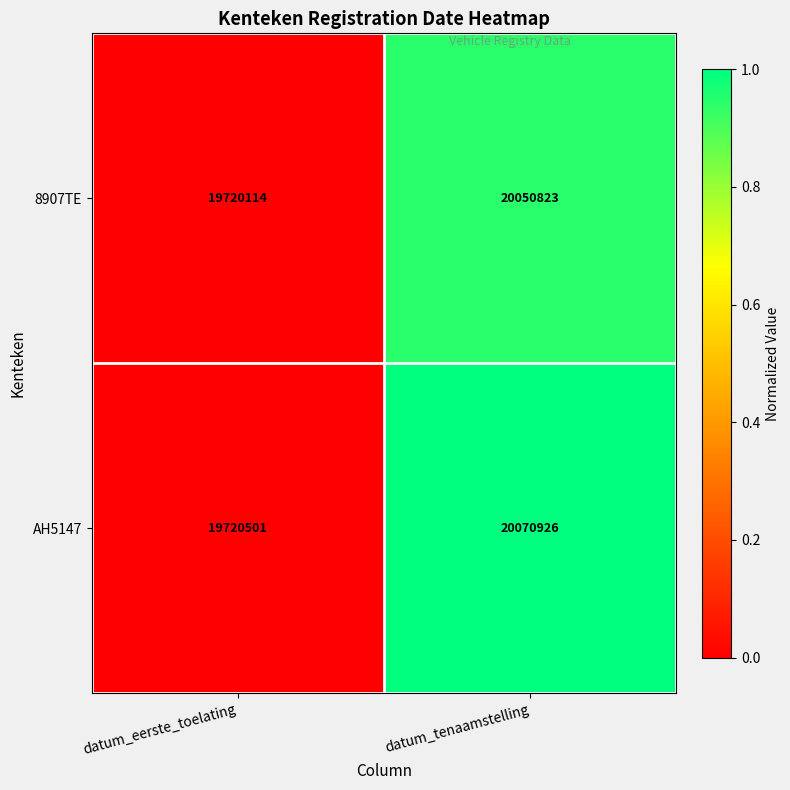

What is the spread (max minus min) of values at datum_tenaamstelling?

20103